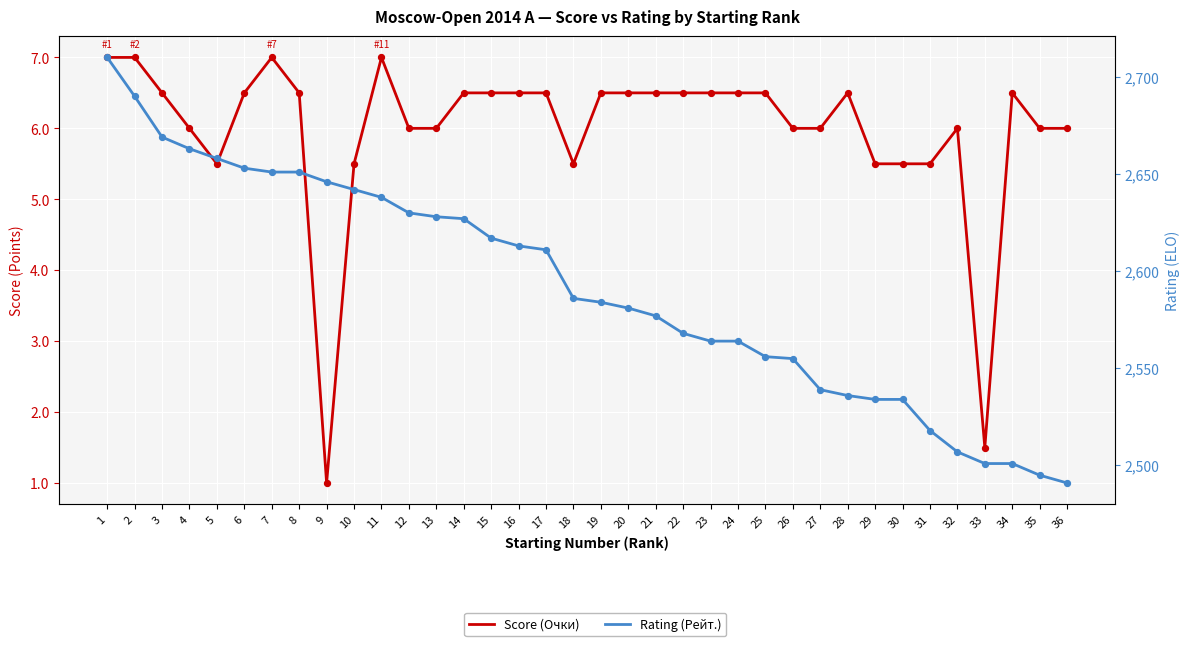

At how many categories does at least one series exceed 1594?

36